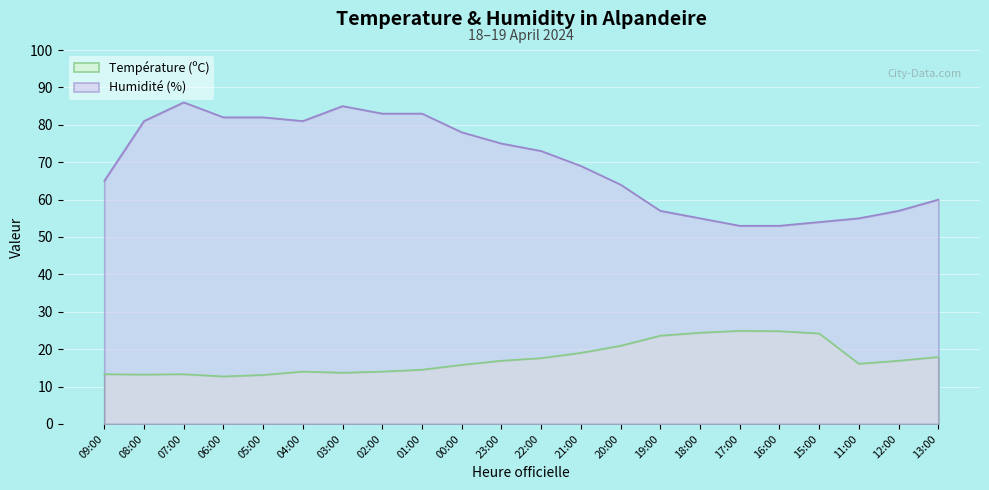

Does the chart display data point markers on the line(s)?

No